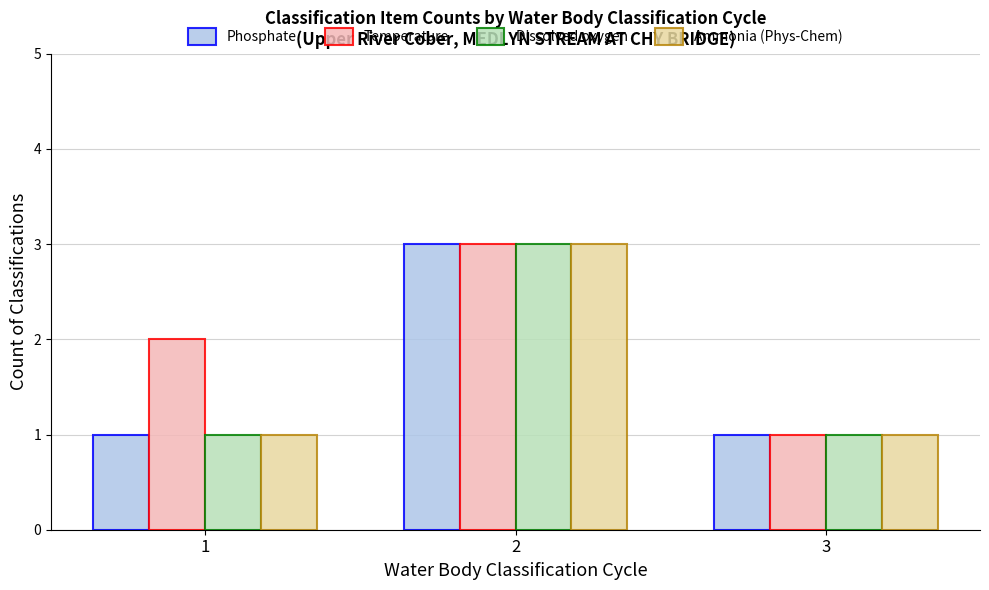

What is the highest value of the Temperature series?

3